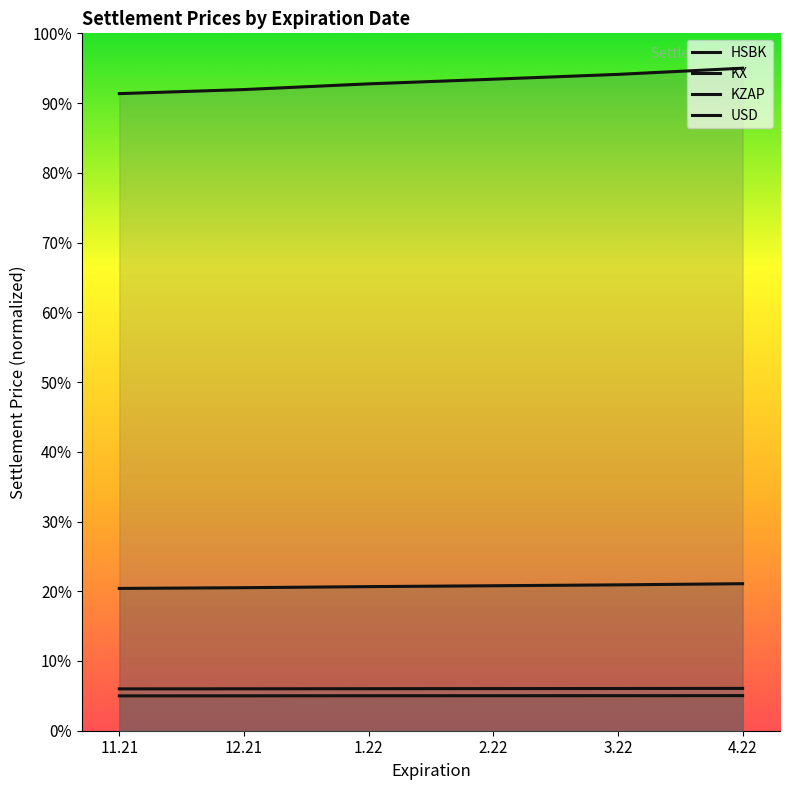

What value does the HSBK series have at 2.22?

5.0